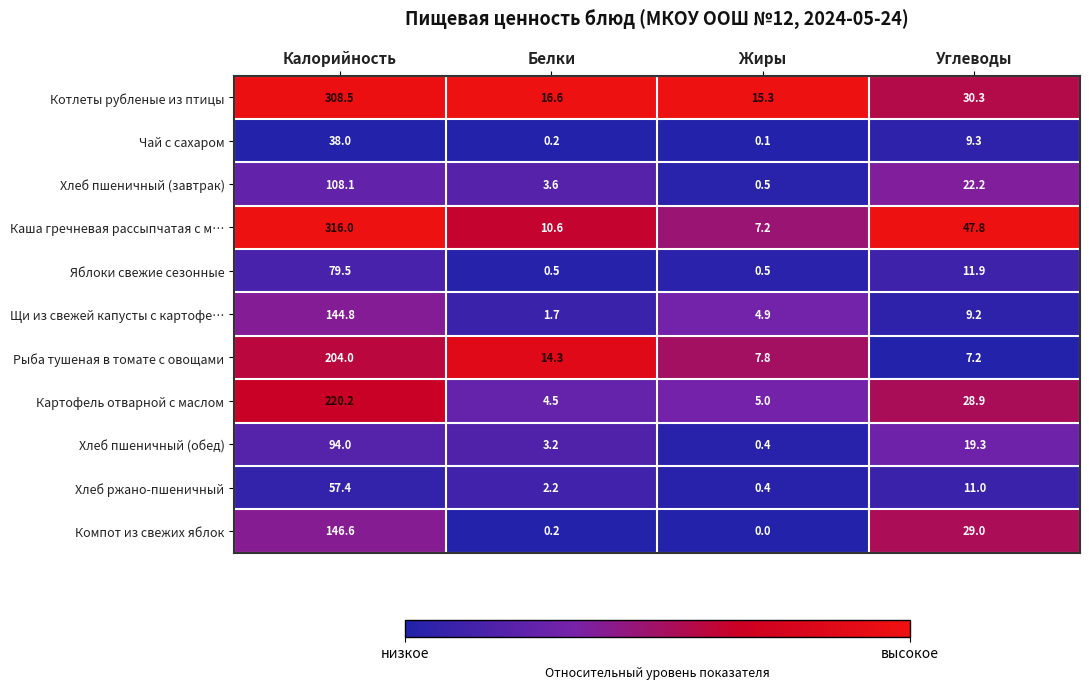

The Хлеб пшеничный (обед) series shows 94.0 at Калорийность. True or false?

True